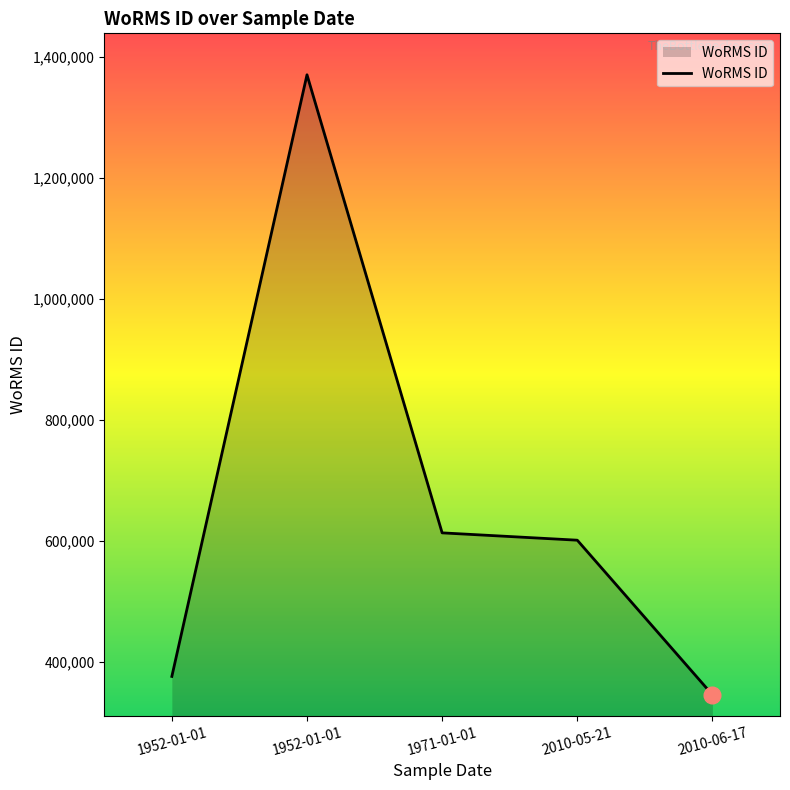

At which label is the value closest to 857887?

1971-01-01